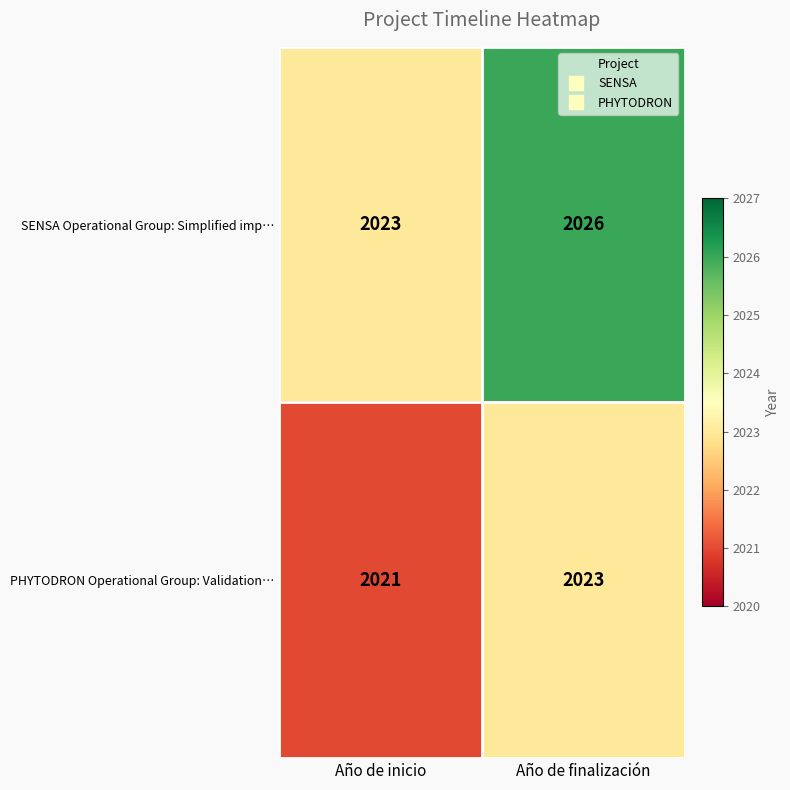

What is the sum of the PHYTODRON Operational Group: Validation… values at Año de finalización and Año de inicio?

4044